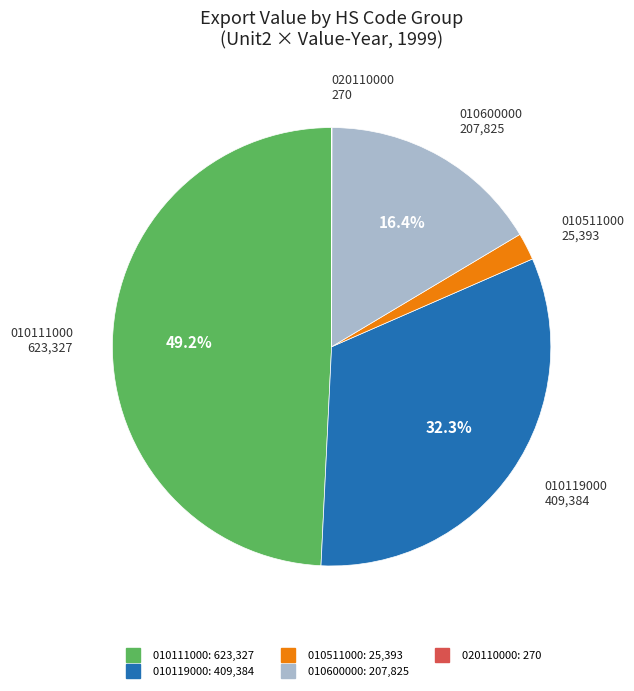

Is there any slice that represents more than half of the pie?

No